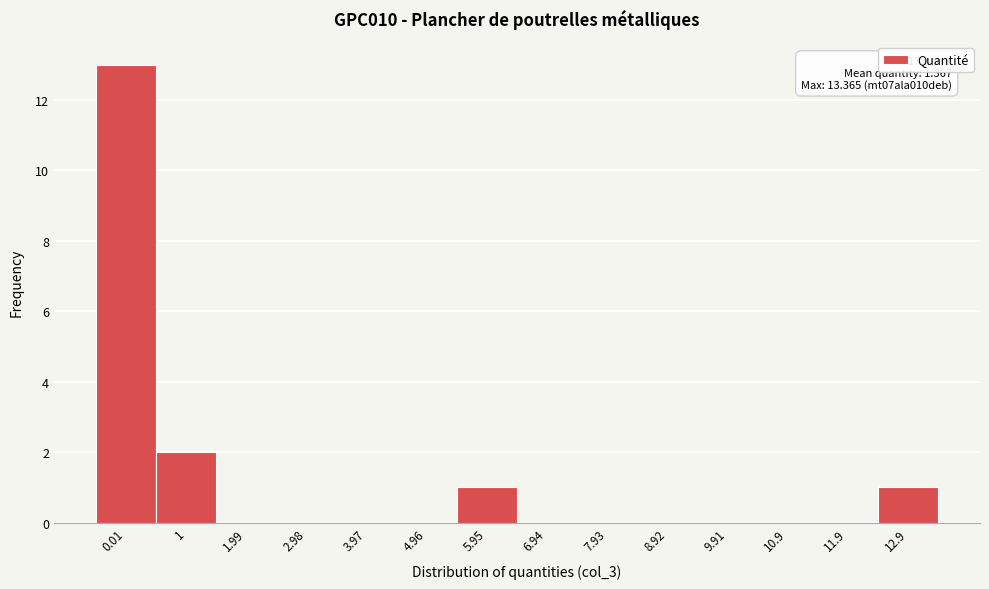

Reading left to right, extract all data points from this chart.

0.01=13	1=2	1.99=0	2.98=0	3.97=0	4.96=0	5.95=1	6.94=0	7.93=0	8.92=0	9.91=0	10.9=0	11.9=0	12.9=1